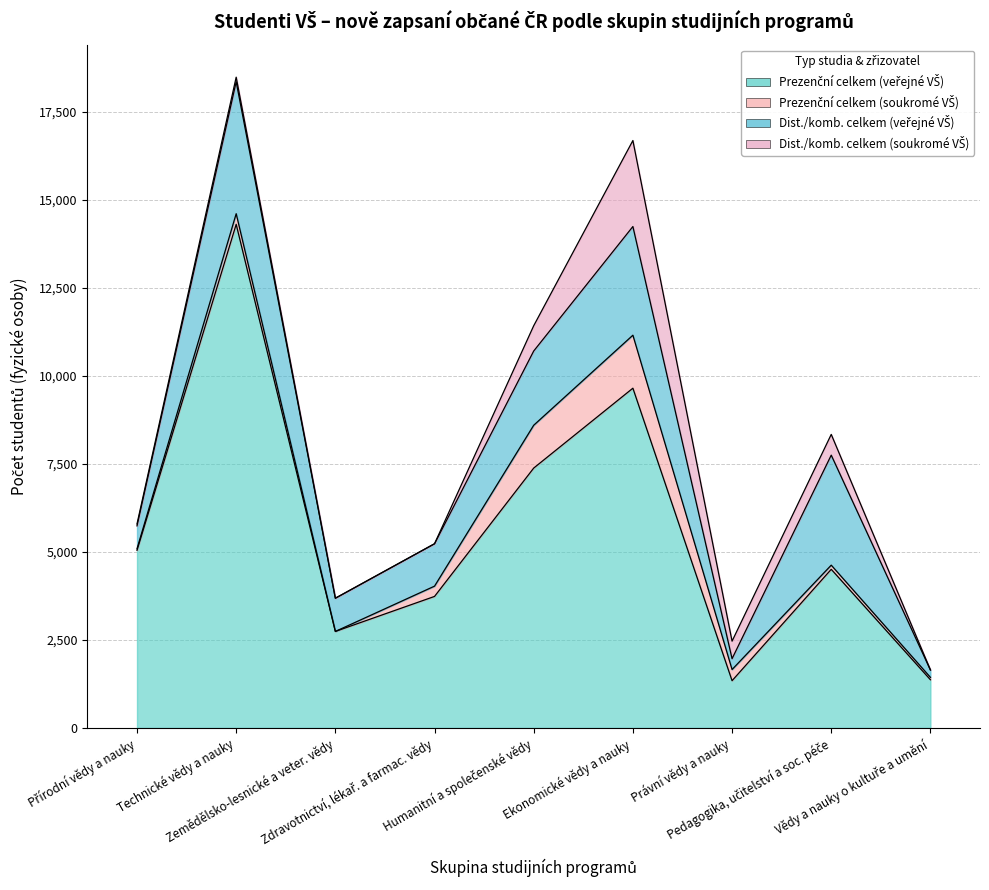

True or false: Prezenční celkem (veřejné VŠ) has more than 0 interior local peaks.

True